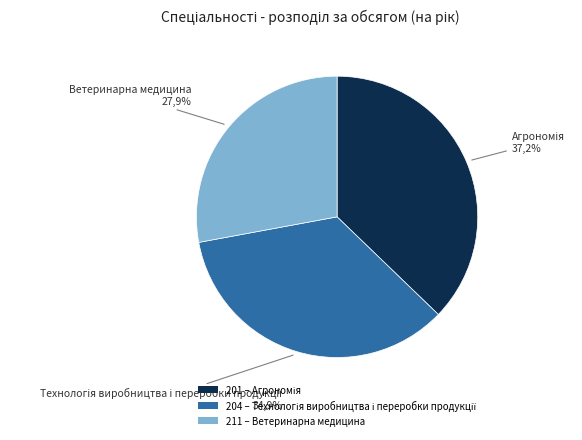

What is the total percentage of 201 and 211?

65.1%